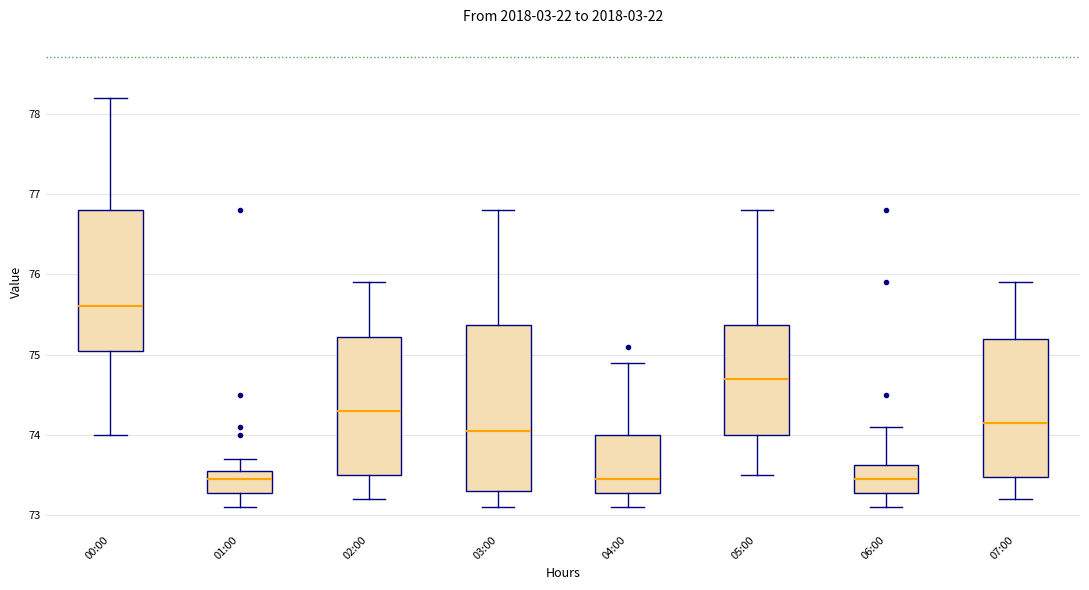

Which box is the tallest, from its lower edge to its upper edge?

03:00